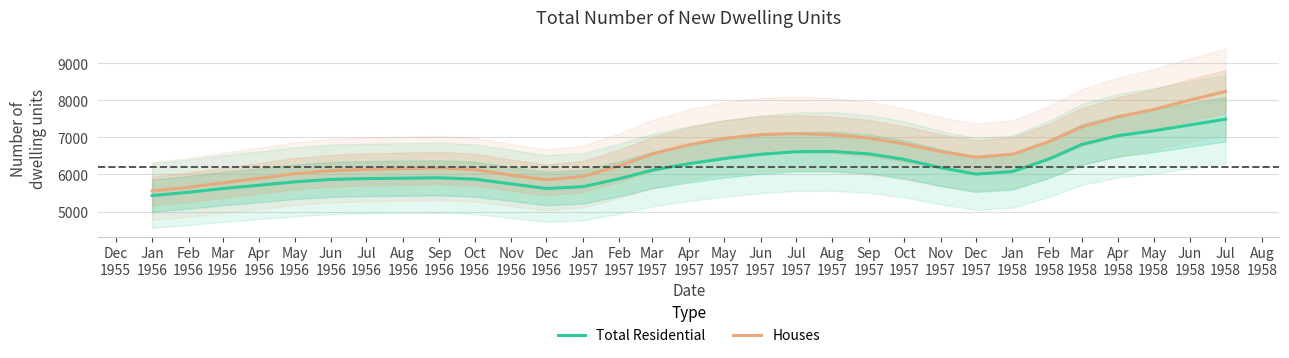

What is the minimum value shown in the chart?

5429.4